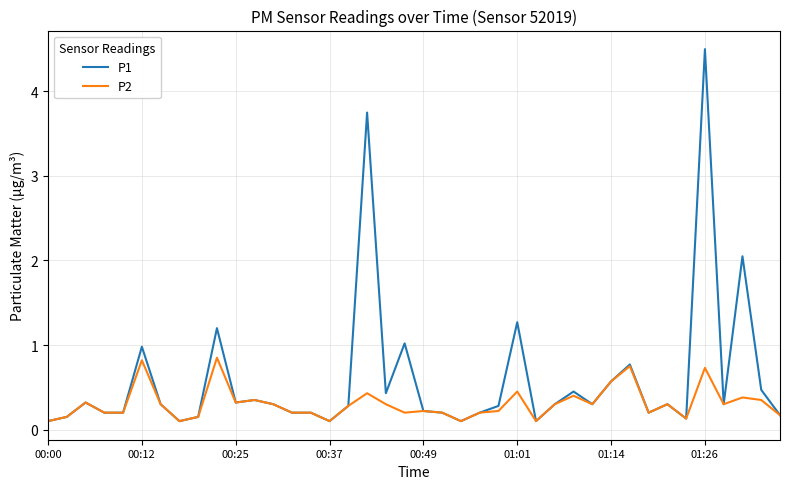

List the series in order of their peak value, lowest first.

P2, P1